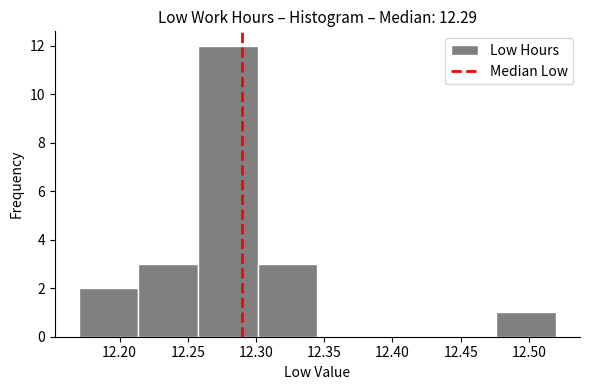

Reading left to right, transcribe this chart: for each bar, give the range it covers on the x-axis and its height. Neither the bar edges nor the heights are printed on the chart, so give them approximately, as read against the axes.

12.170 to 12.215: 2
12.215 to 12.260: 3
12.260 to 12.300: 12
12.300 to 12.345: 3
12.345 to 12.390: 0
12.390 to 12.435: 0
12.435 to 12.475: 0
12.475 to 12.520: 1